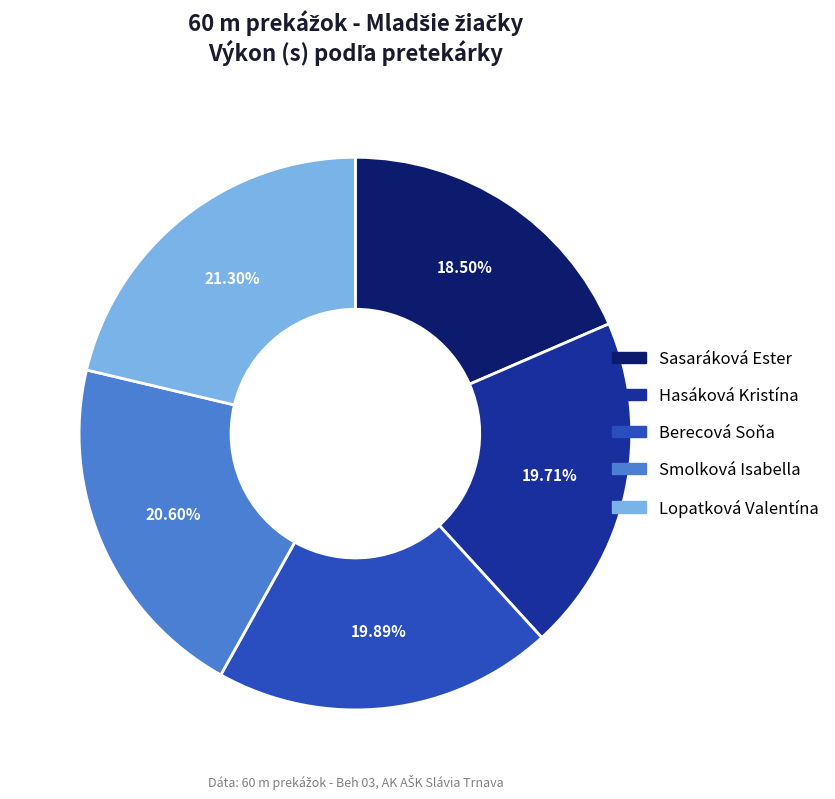

Count the number of slices in the pie.

5